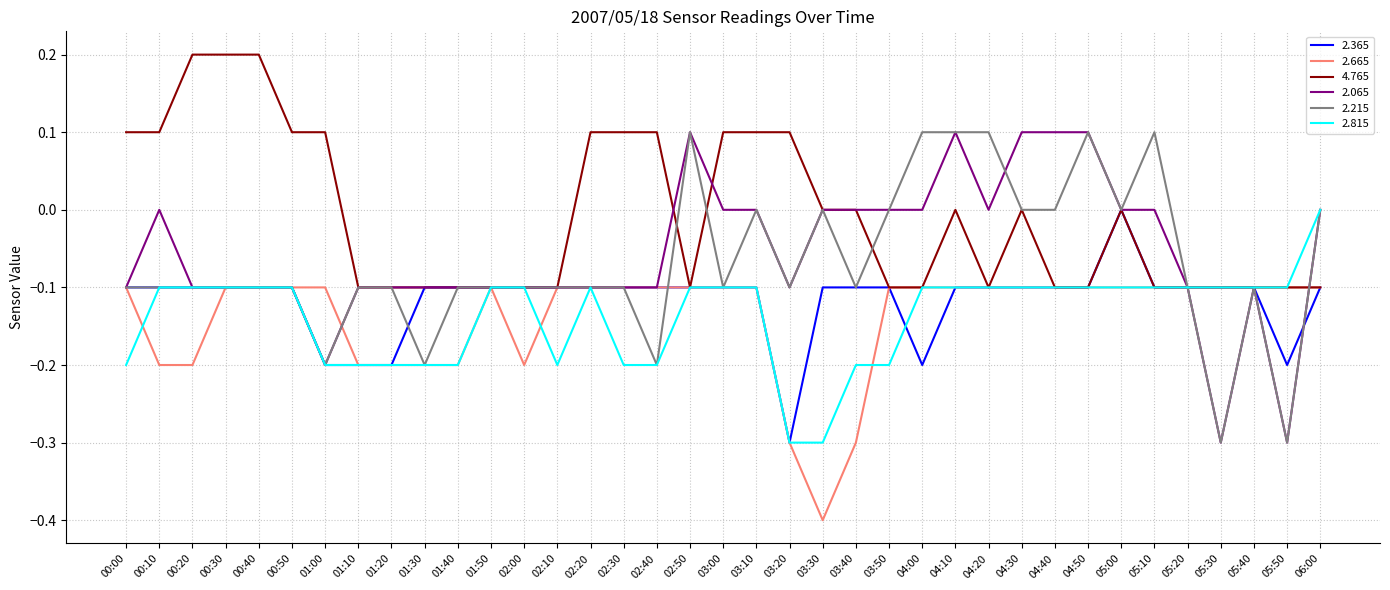

Which category has the lowest value across all series?

03:30